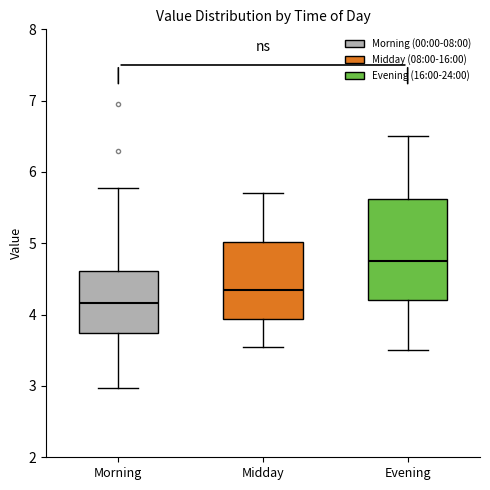

Comparing the boxes themselves (not the whiskers), which one is the tallest?

Evening